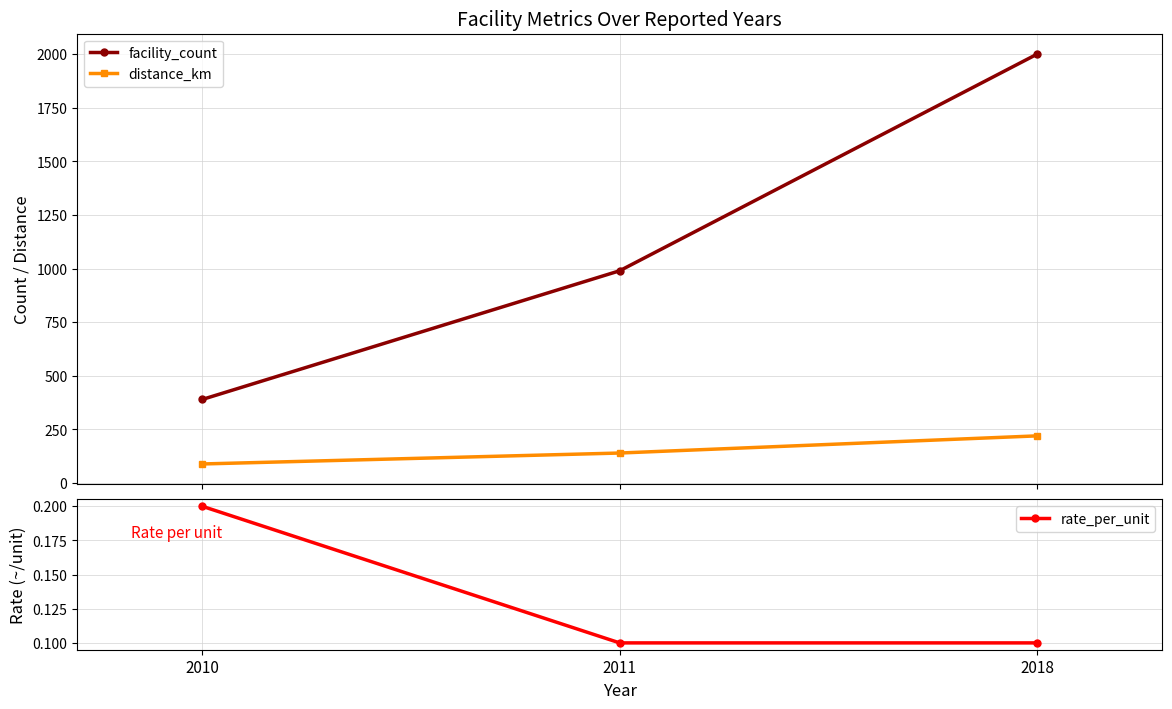

What is the greatest value displayed?

2000.0